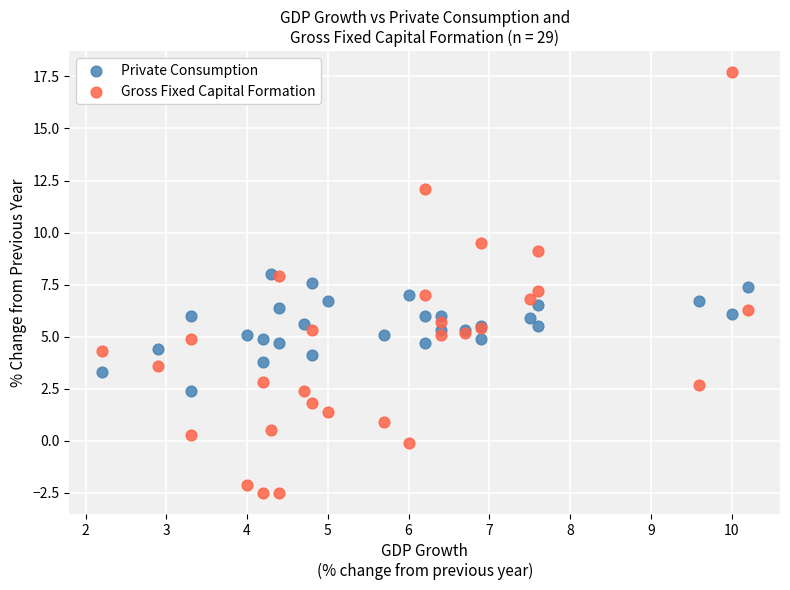

What is the X range (max minus min) for the scatter plot?

8.0